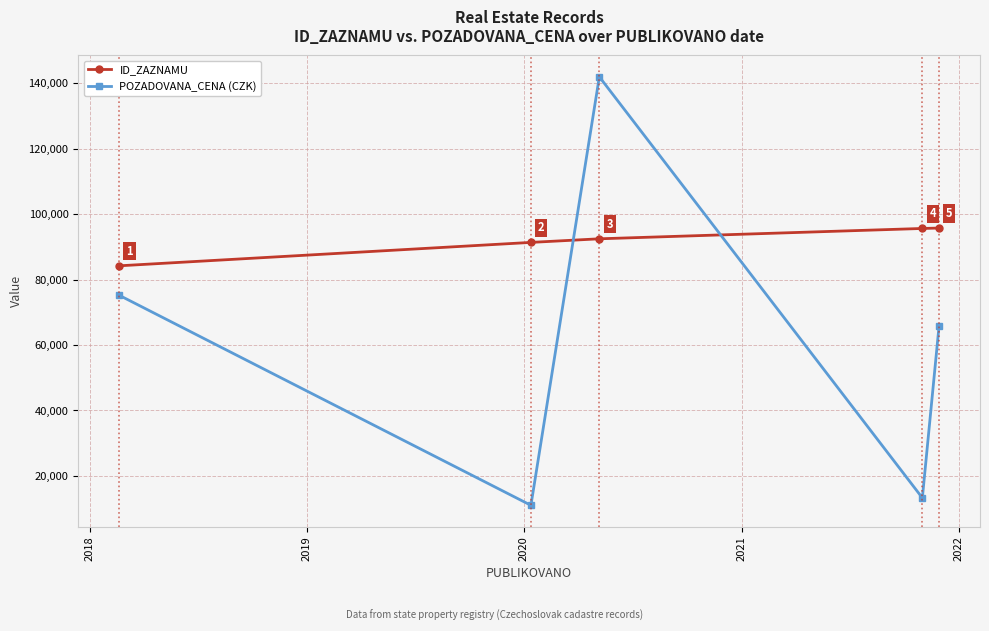

Count the number of data series in this chart.

2